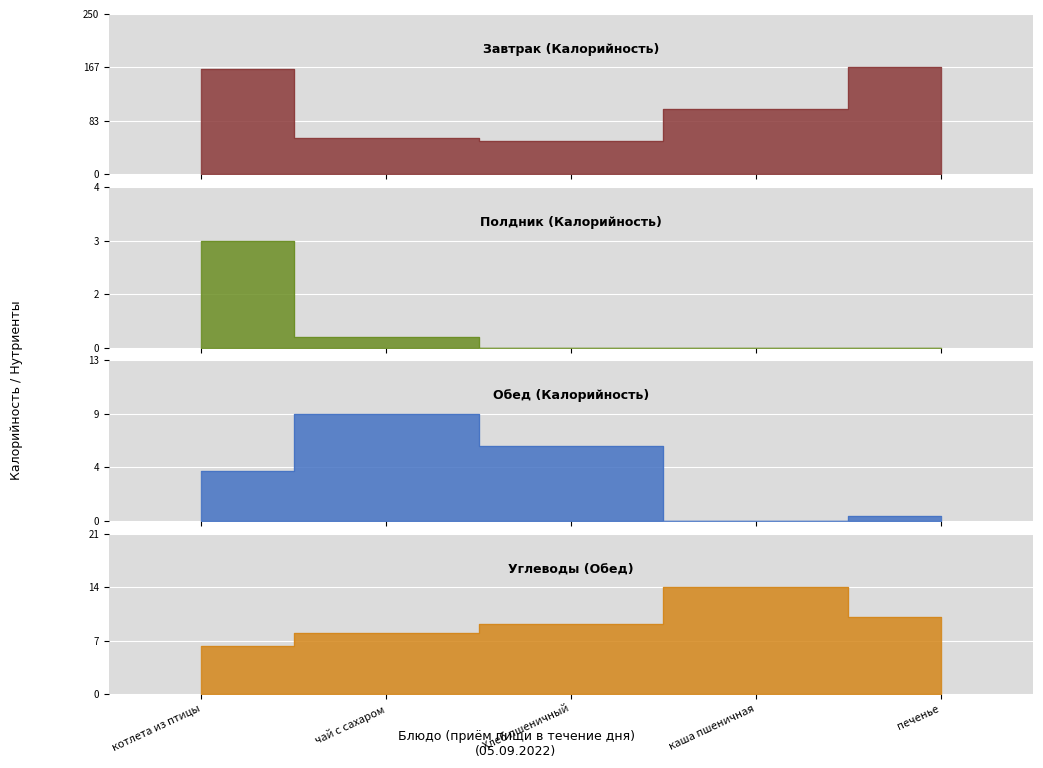

Is it true that Полдник equals -1.4 at печенье?

False